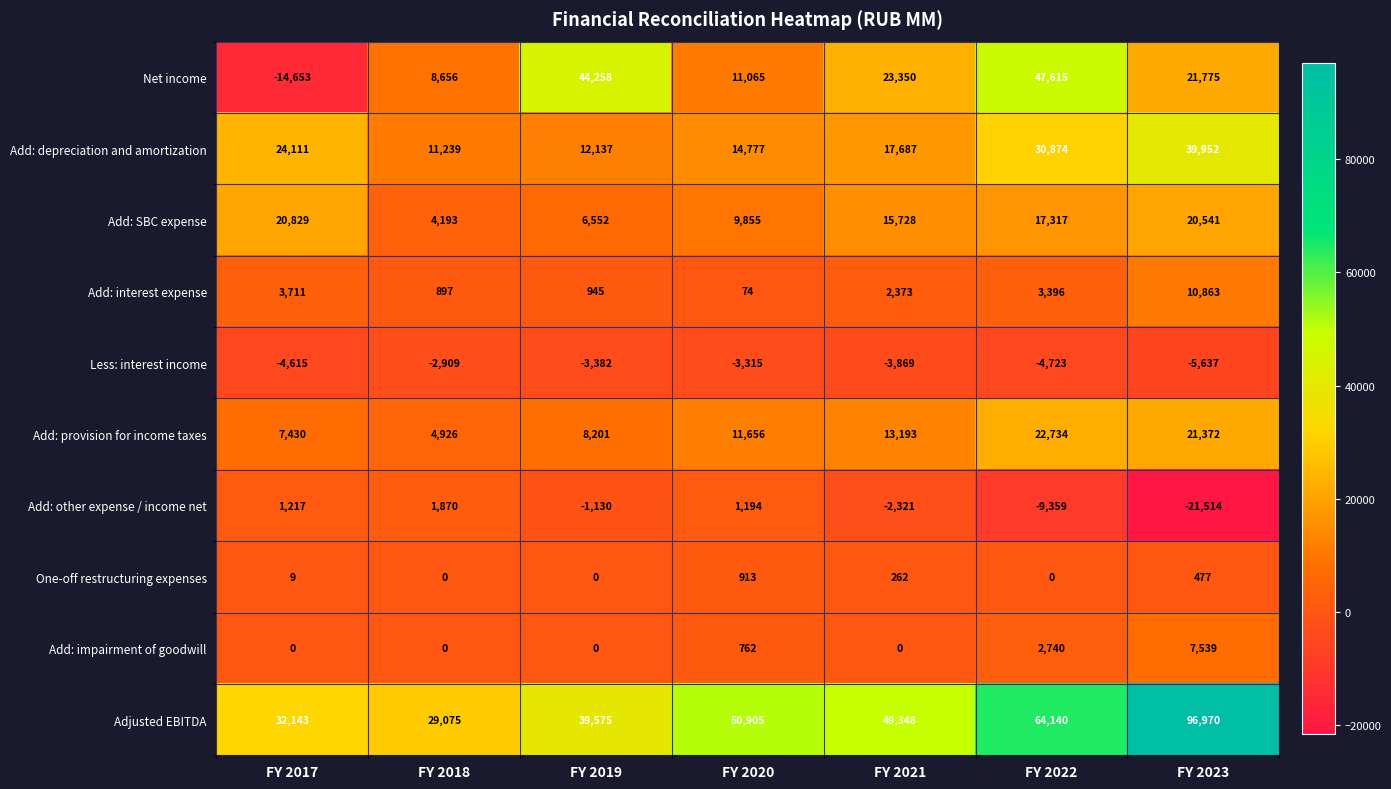

Where is Add: depreciation and amortization nearest to the value 25595?

FY 2017